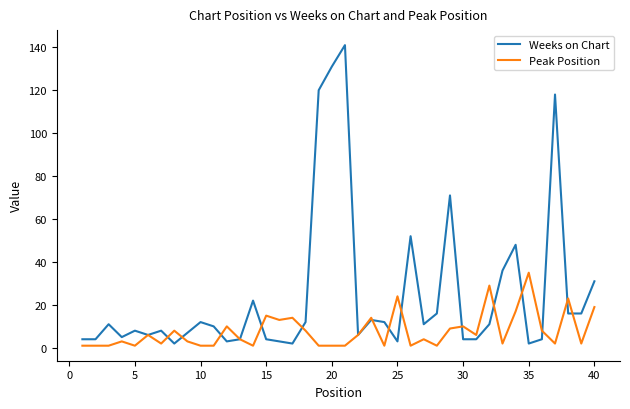

What is the minimum value shown in the chart?

1